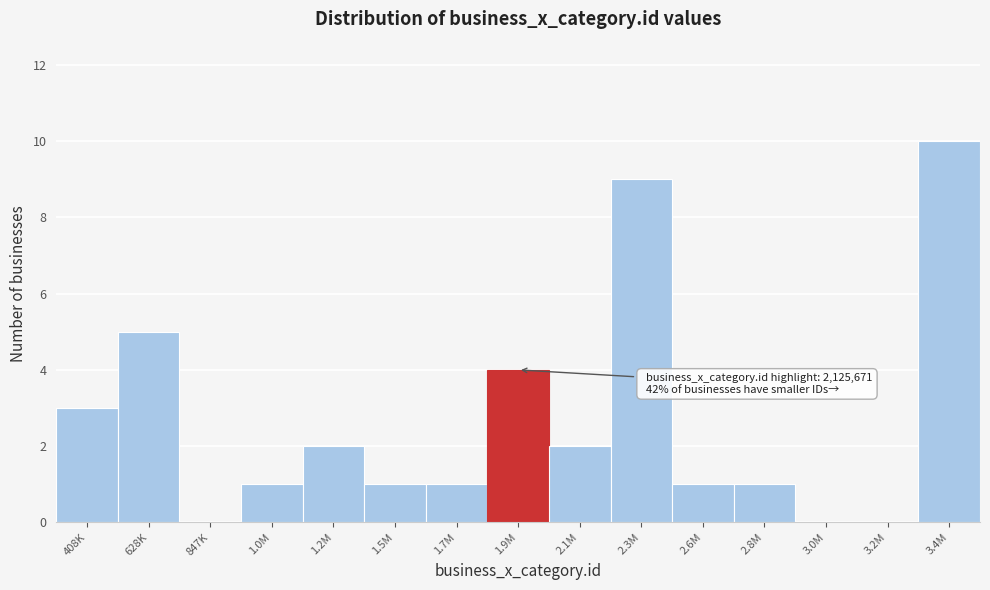

Reading right to left, extract all data points from this chart.

3.4M=10	3.2M=0	3.0M=0	2.8M=1	2.6M=1	2.3M=9	2.1M=2	1.9M=4	1.7M=1	1.5M=1	1.2M=2	1.0M=1	847K=0	628K=5	408K=3